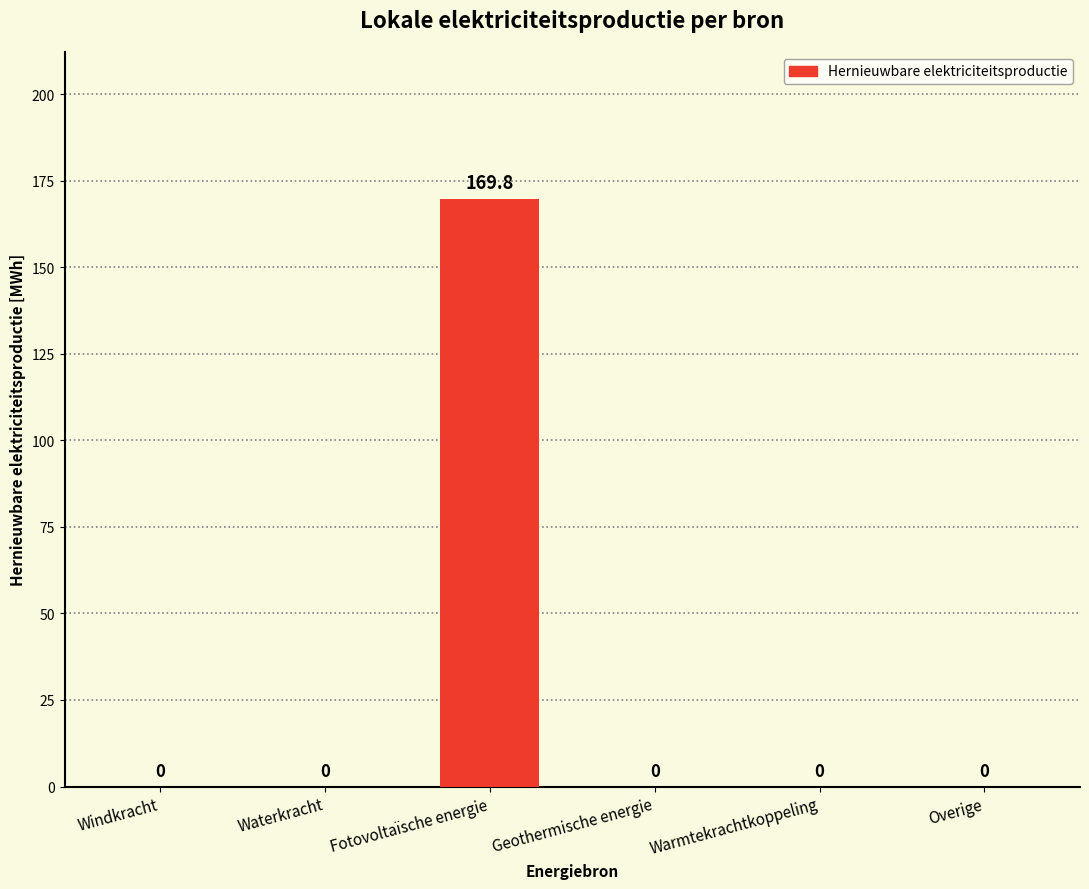

Reading left to right, extract all data points from this chart.

Windkracht=0.0	Waterkracht=0.0	Fotovoltaïsche energie=169.8	Geothermische energie=0.0	Warmtekrachtkoppeling=0.0	Overige=0.0